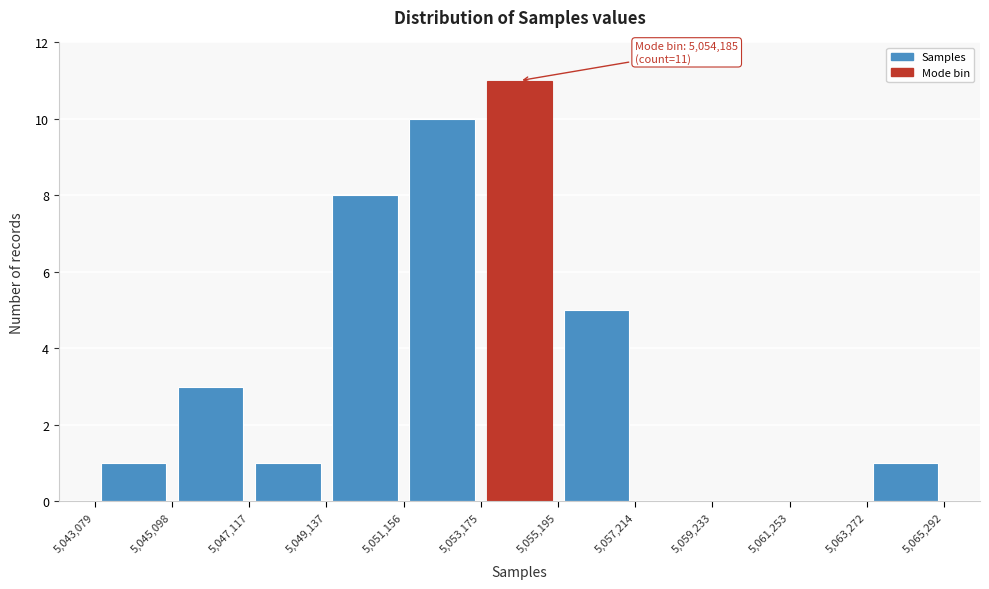

Which range on the x-axis has the tallest bar?

5,053,175 to 5,055,195